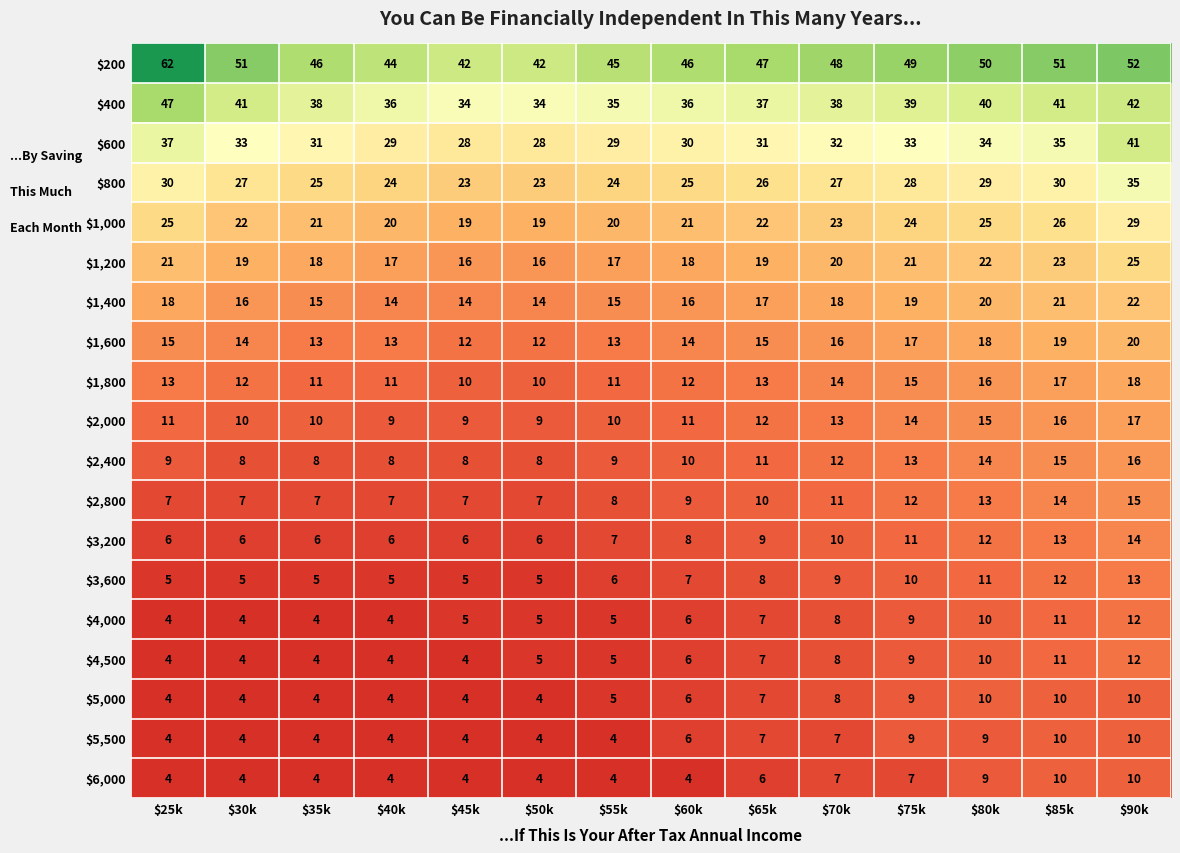

Where is $1,800 nearest to the value 14?

$70k